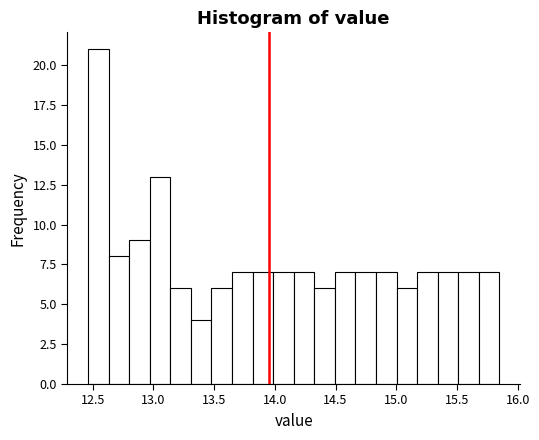

Around what value on the x-axis is the tallest bar? Give the approximate position of its centre, as read against the axis.

12.55